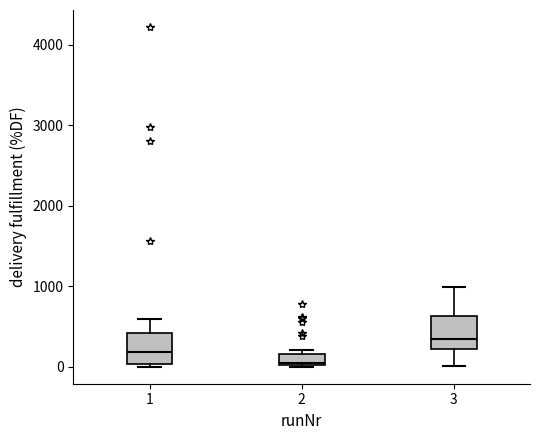

Which box's median line is the lowest?

2